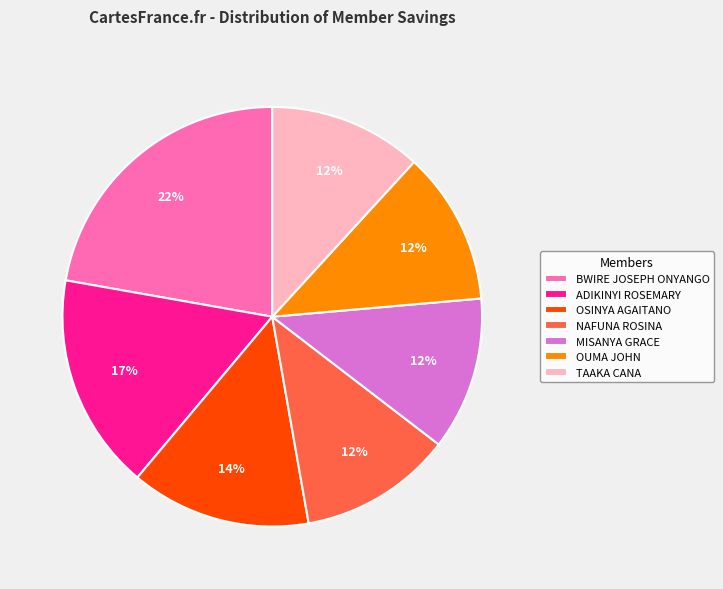

Is there a majority slice in this chart?

No